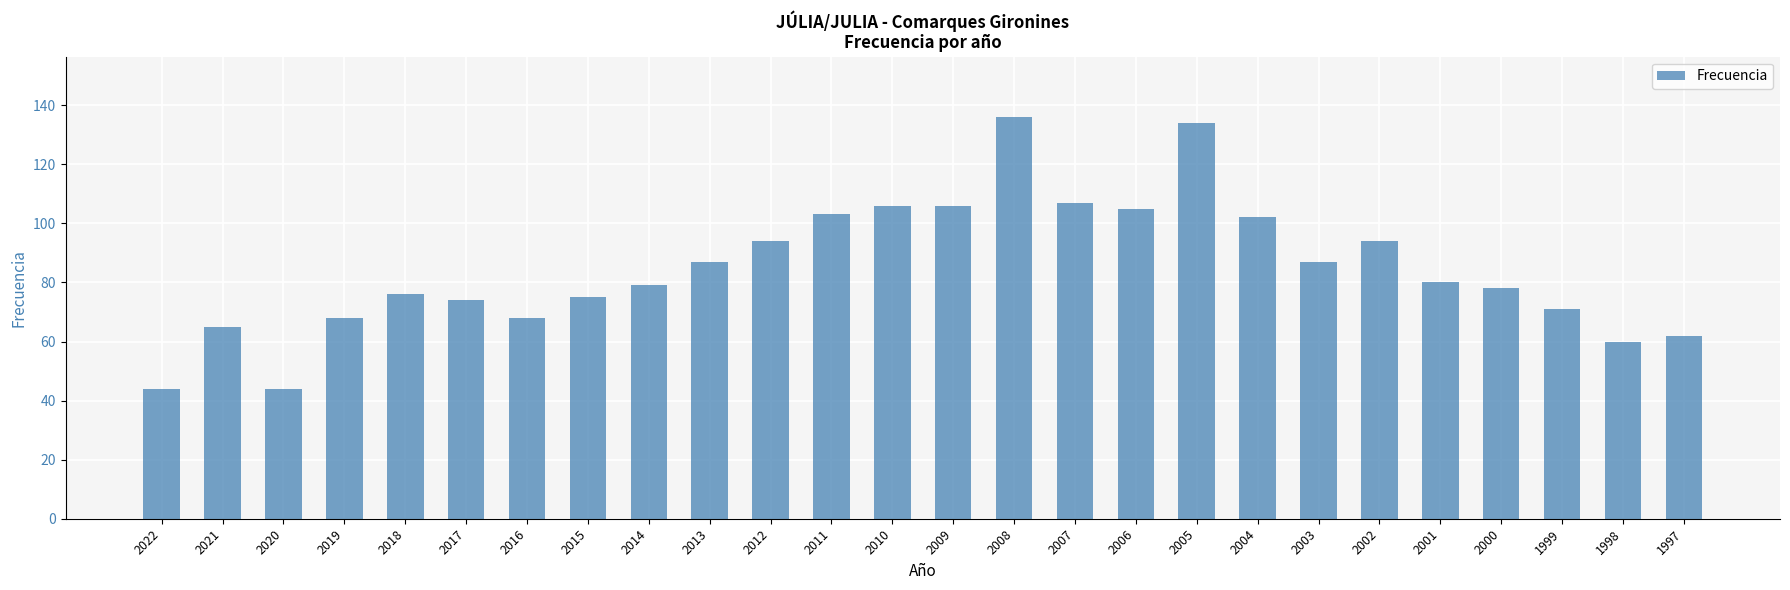

What is the change in value from 2019 to 2007?

+39